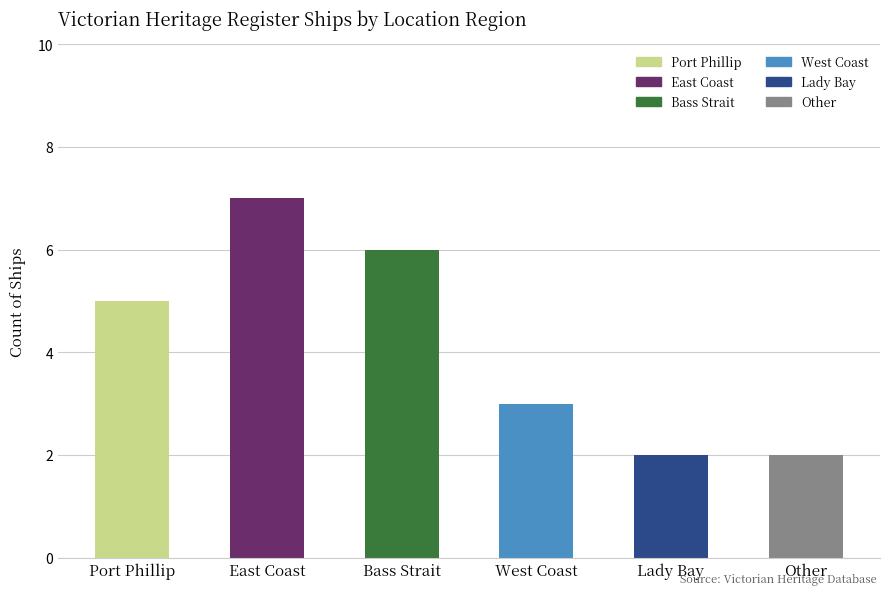

True or false: the data shows 5 at Port Phillip.

True